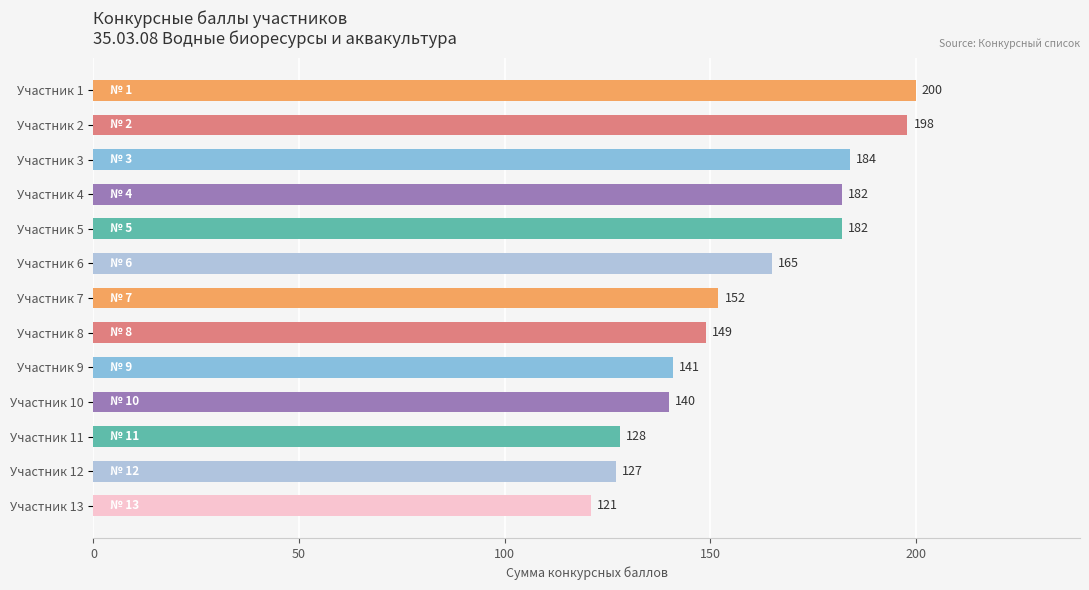

What is the approximate value at Участник 5, to the nearest 10?

180